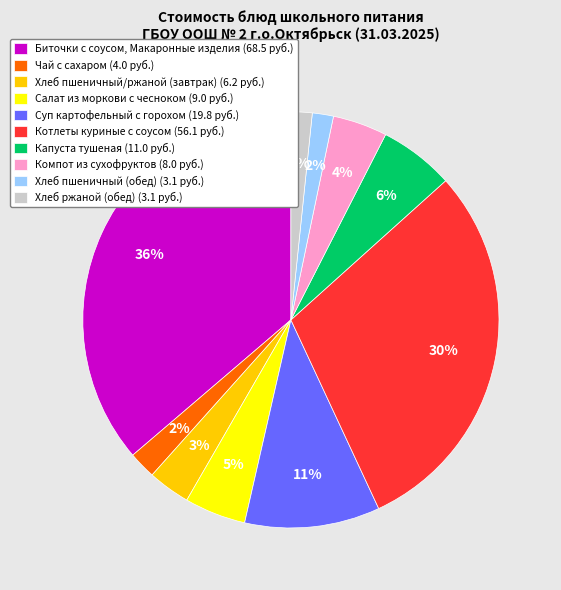

To the nearest percent, what is the difference between the Суп картофельный с горохом (19.8 руб.) and Салат из моркови с чесноком (9.0 руб.) slice percentages?

6%